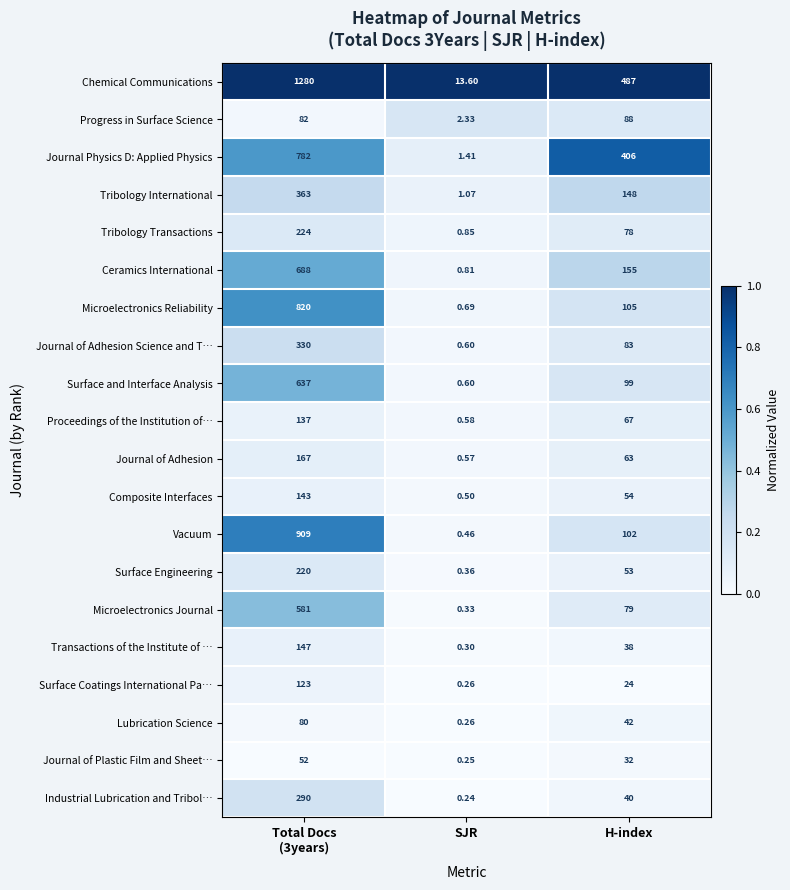

Is the value of Proceedings of the Institution of… at SJR greater than the value of Journal Physics D: Applied Physics at H-index?

No